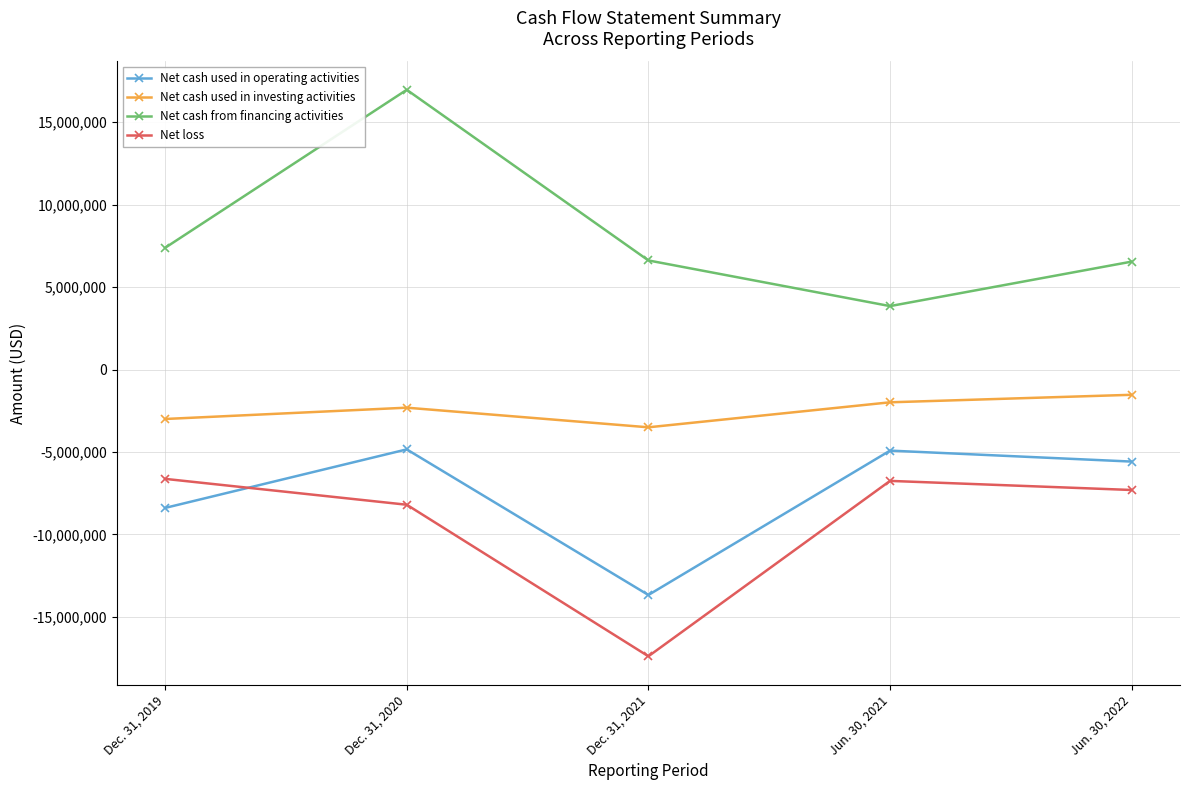

What is the difference between the maximum and minimum values in the Net cash used in investing activities series?

1971488